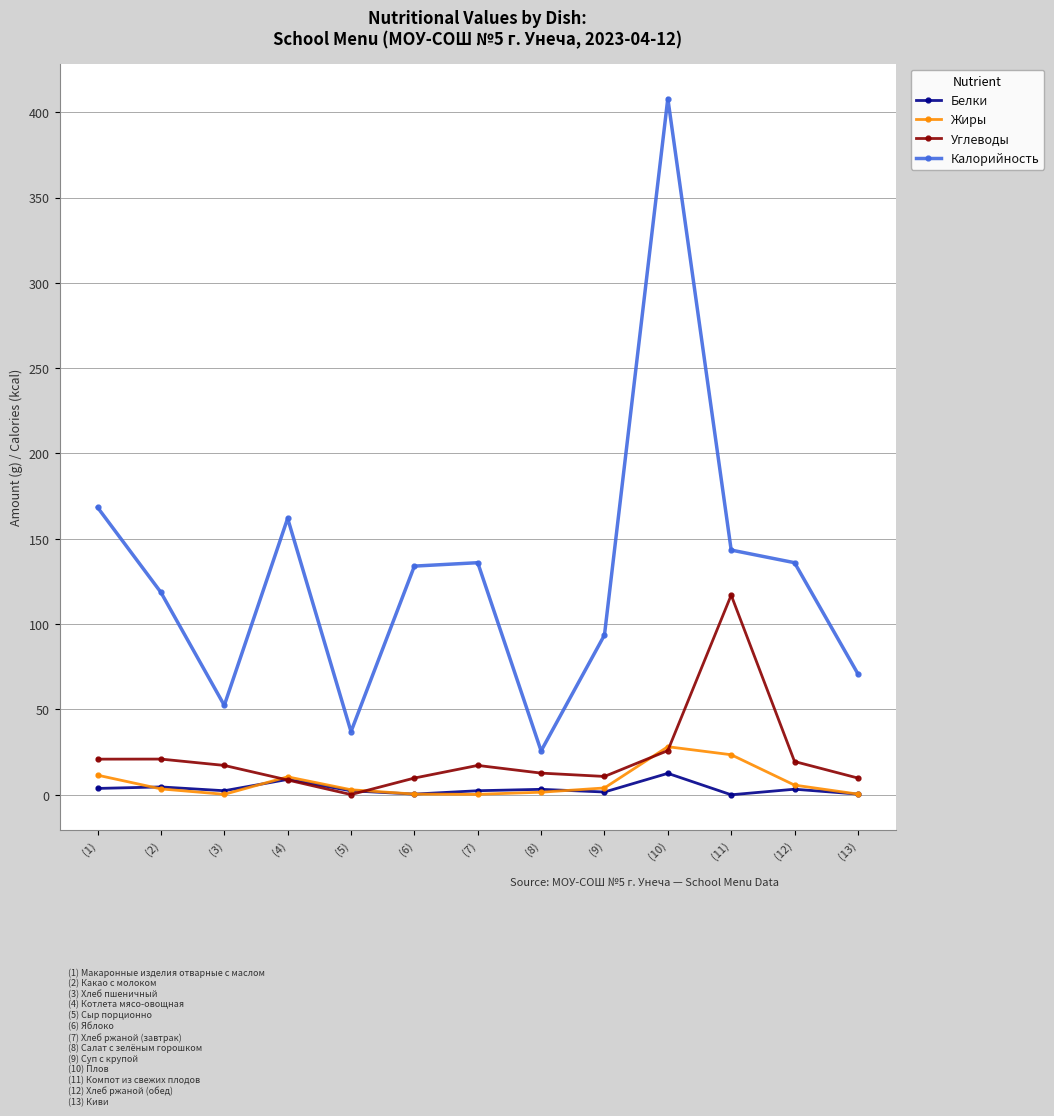

What is the label of the 7th point from the right?

(7)